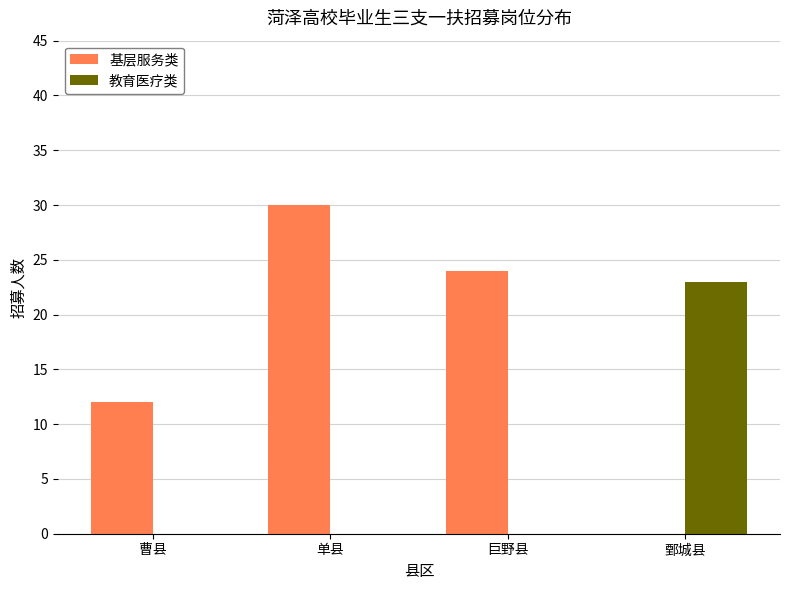

Reading left to right, transcribe all the data shown in this chart.

基层服务类: 12	30	24	0
教育医疗类: 0	0	0	23